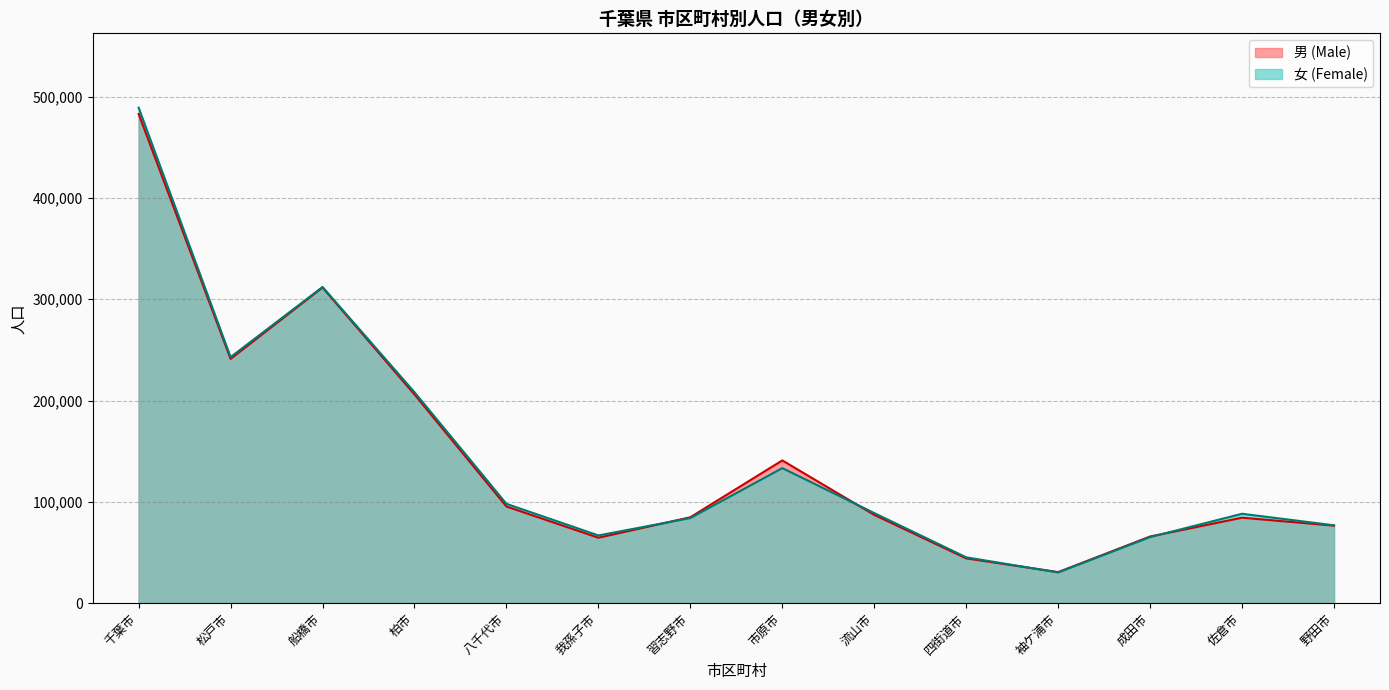

What is the average value of the 男 (Male) series?

144019